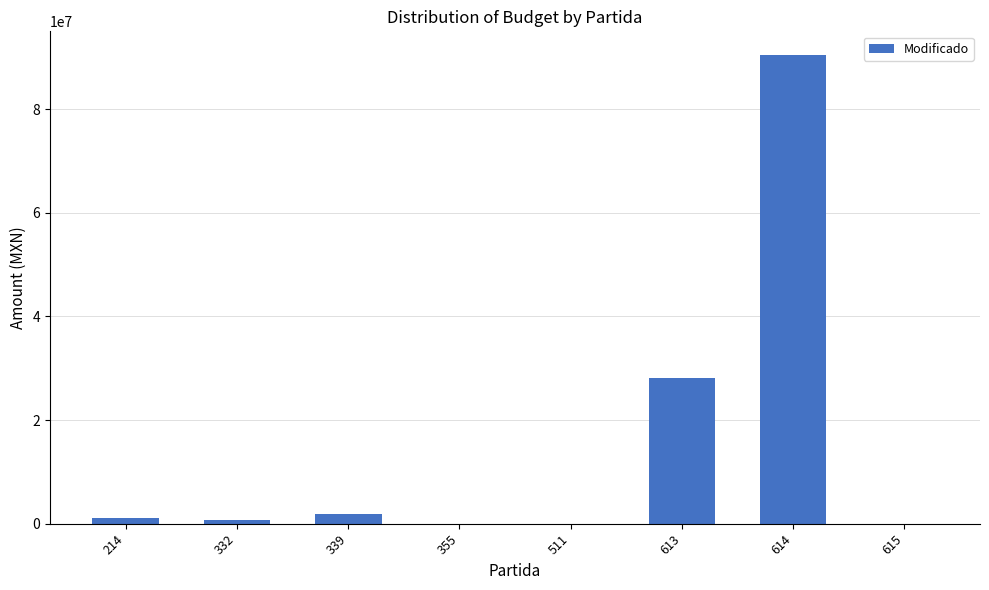

Is it true that the value at 332 is 755900.0?

True